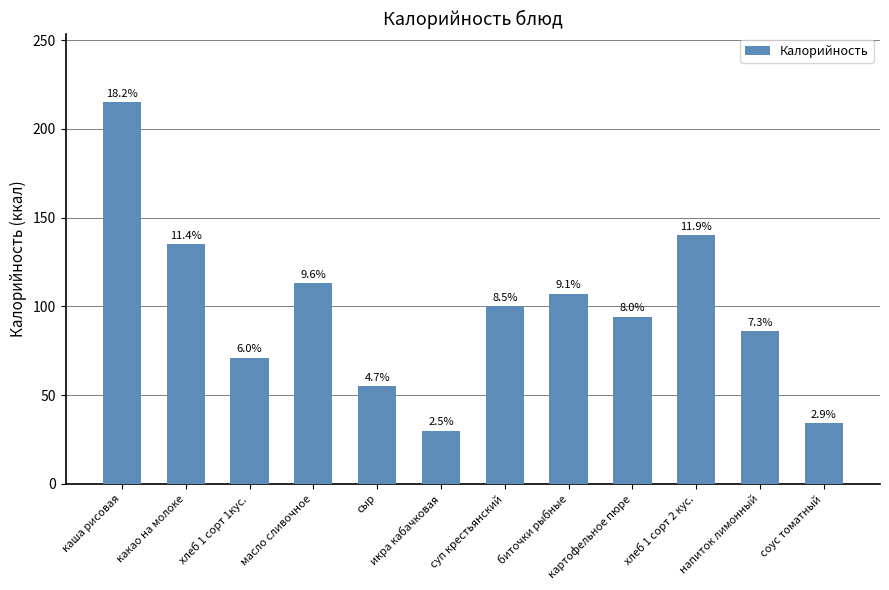

List the labels in order of value, smallest first.

икра кабачковая, соус томатный, сыр, хлеб 1 сорт 1кус., напиток лимонный, картофельное пюре, суп крестьянский, биточки рыбные, масло сливочное, какао на молоке, хлеб 1 сорт 2 кус., каша рисовая